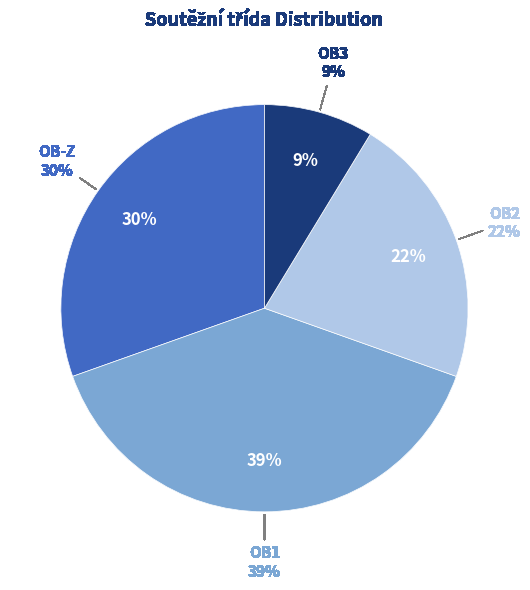

Is OB-Z the majority of the pie?

No